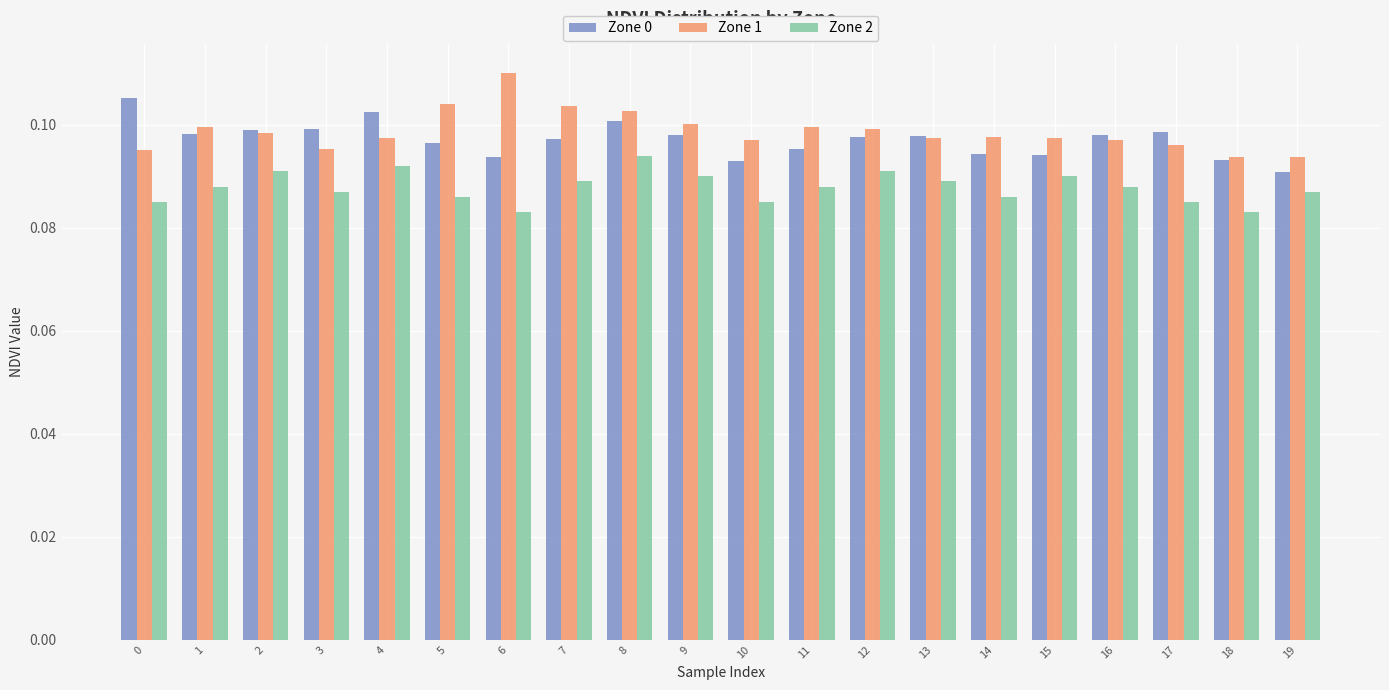

How many Zone 0 values are between 0 and 1?

20